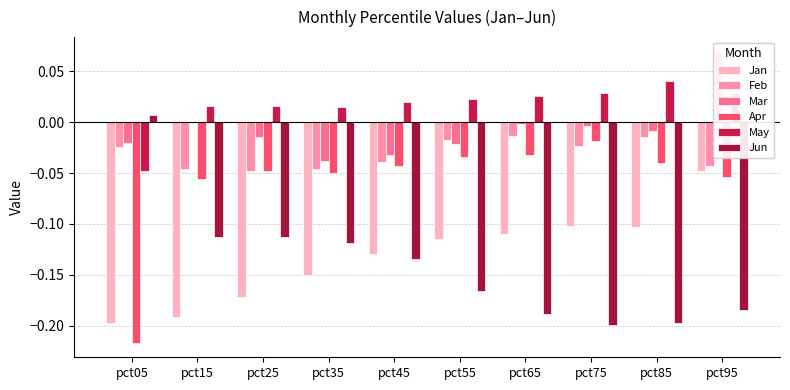

Rank the series at pct85 from lowest to highest value.

Jun, Jan, Apr, Feb, Mar, May